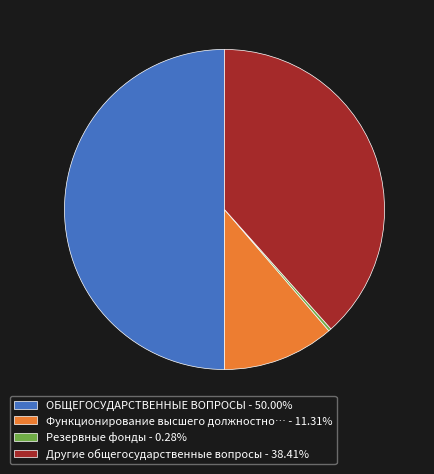

How many segments does this pie chart have?

4